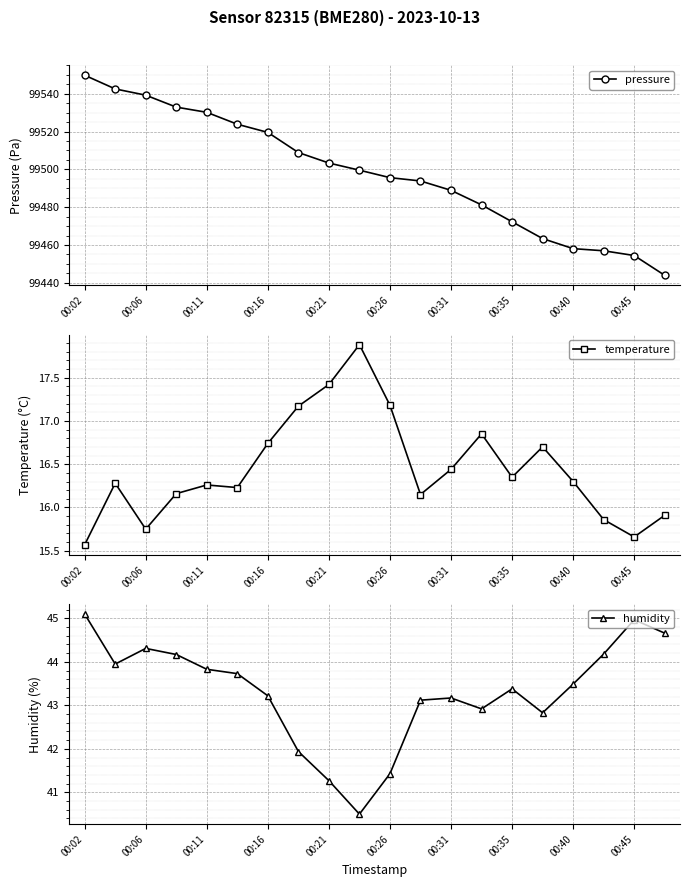

What value does the humidity series have at 00:40?

43.5